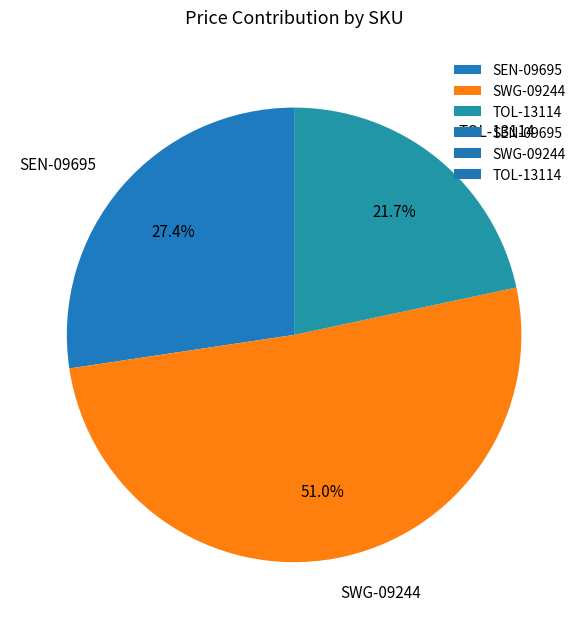

What is the ratio of the value at SEN-09695 to the value at SWG-09244?

0.5